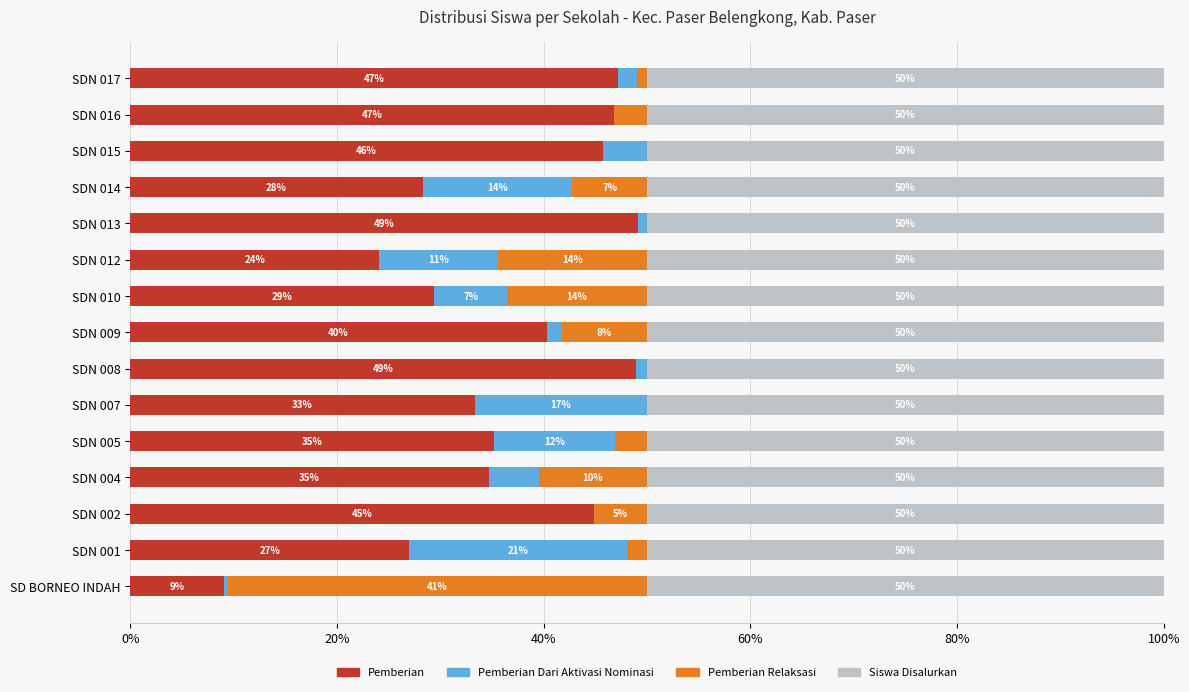

What is the total value across all series at SDN 002?

100.0